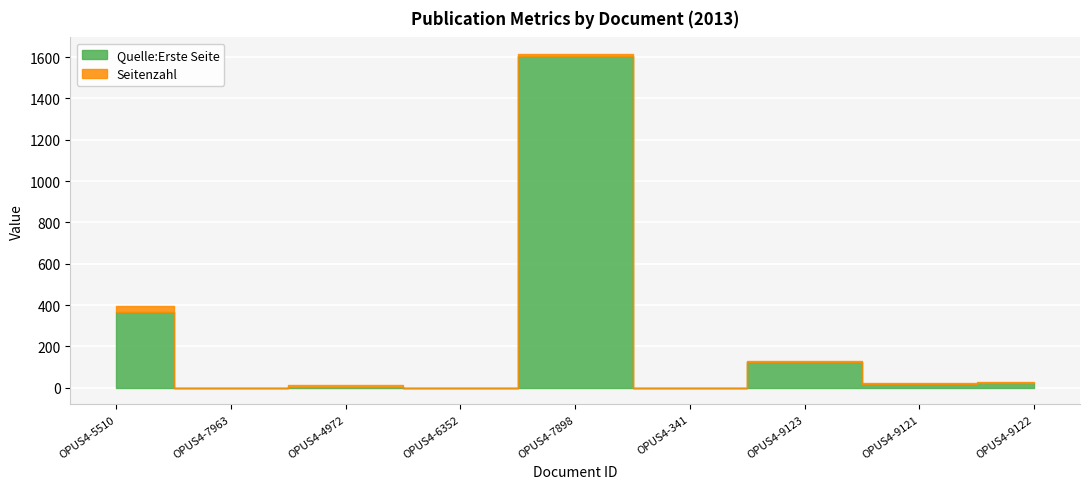

How many categories are shown in the chart?

9